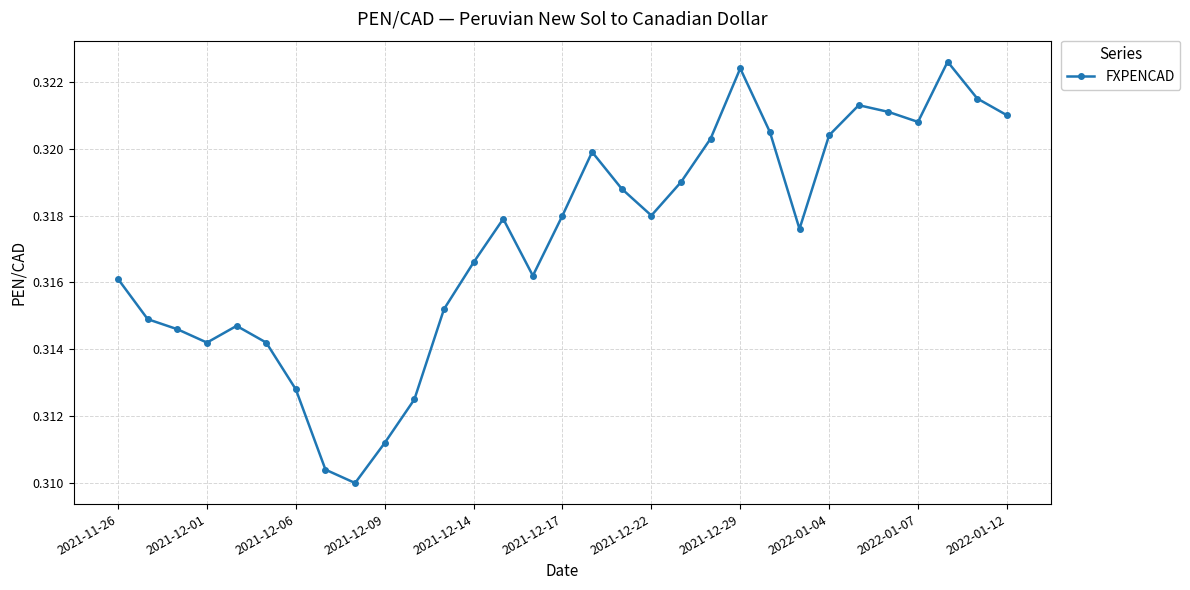

How many interior local peaks (higher than both neighbors) does the data have?

6